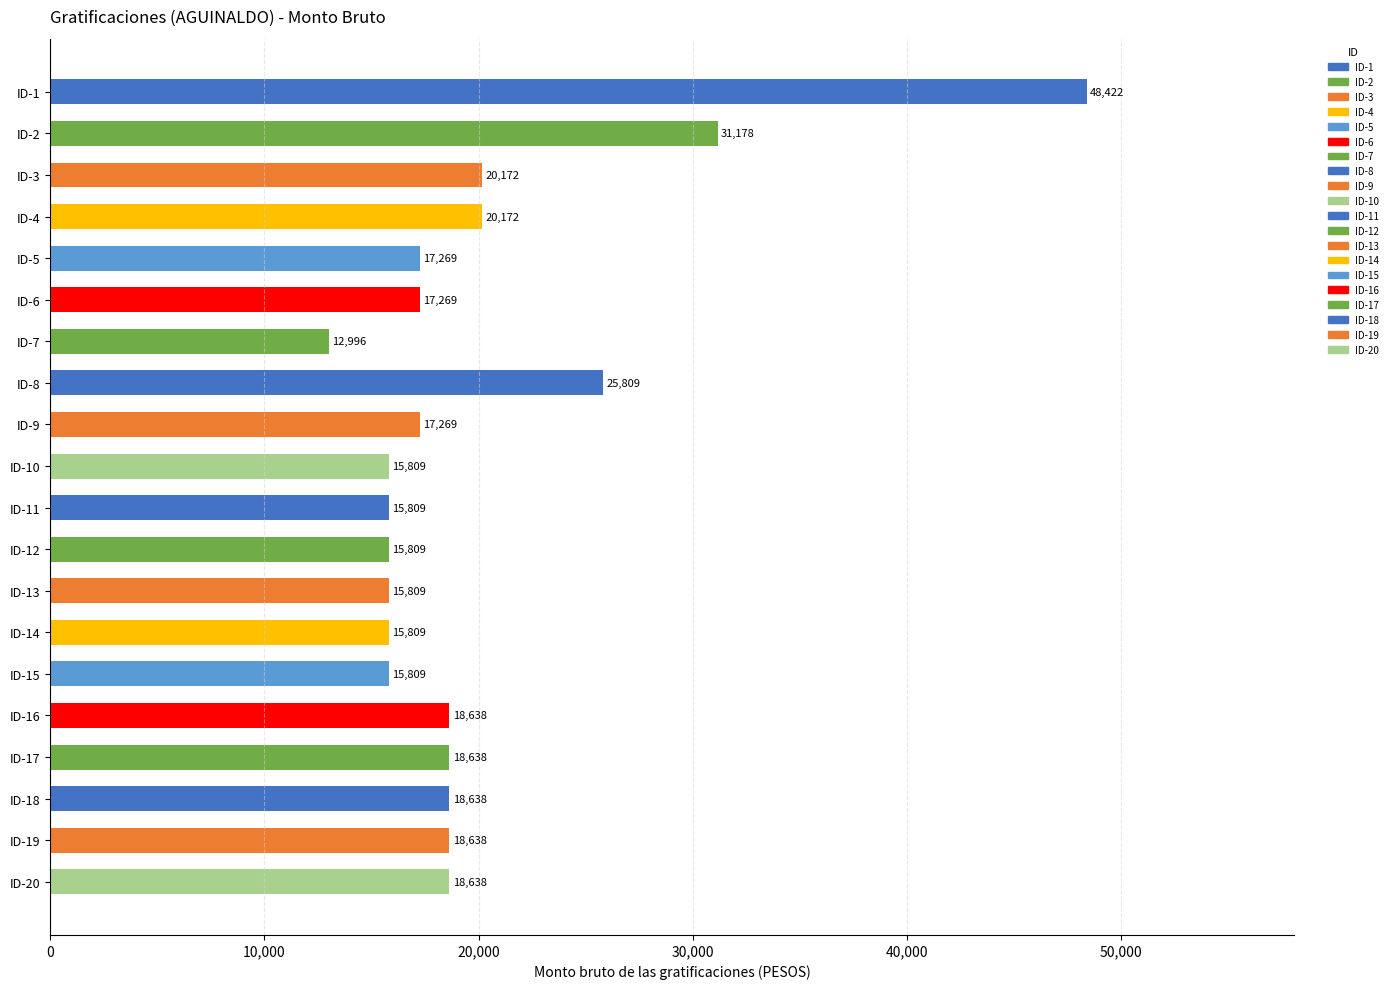

Which label corresponds to the smallest value in the chart?

ID-7